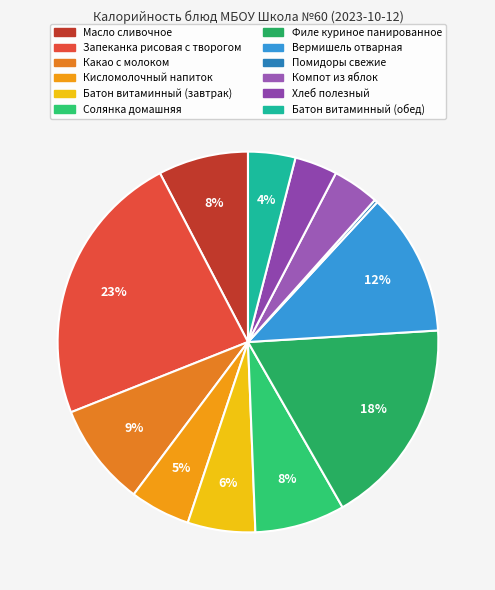

Between Солянка домашняя and Какао с молоком, which is larger?

Какао с молоком